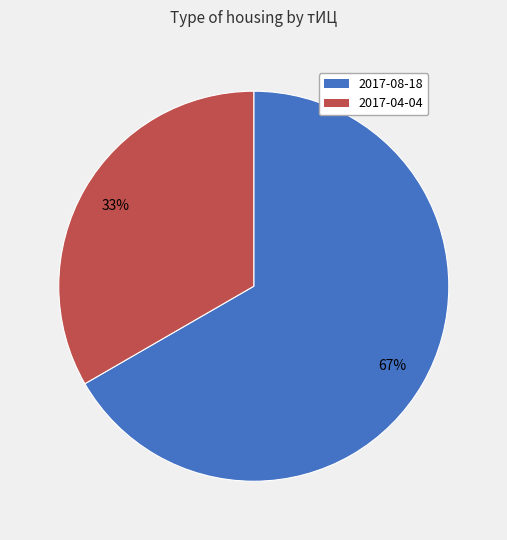

To the nearest percent, what is the average slice percentage?

50%